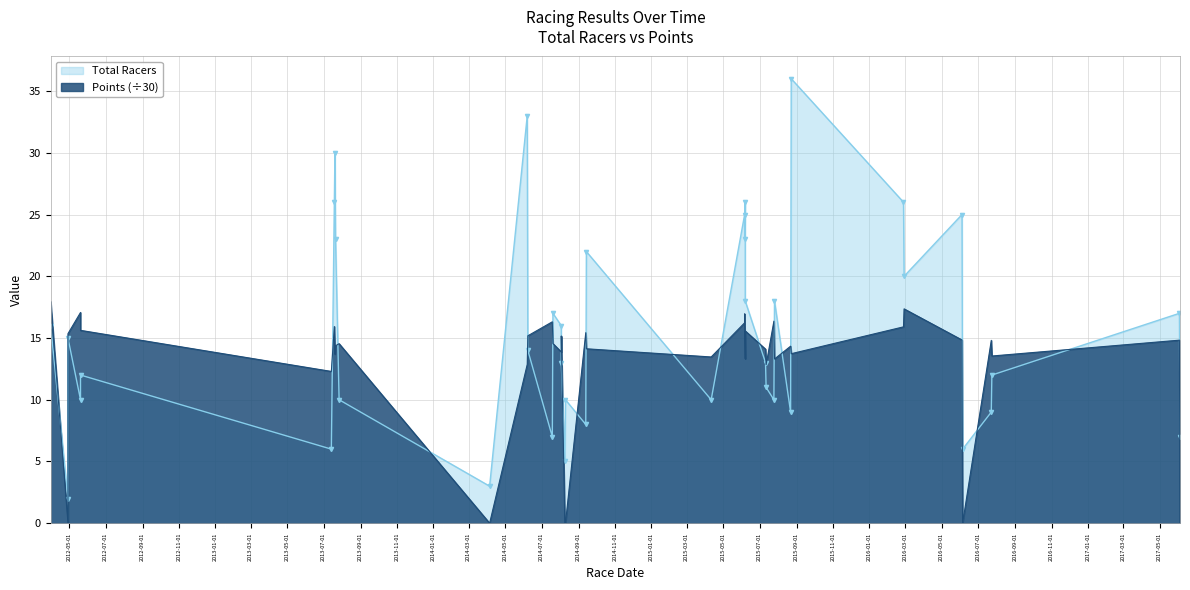

What is the approximate value of Total Racers at 2016-02-28?

20.0